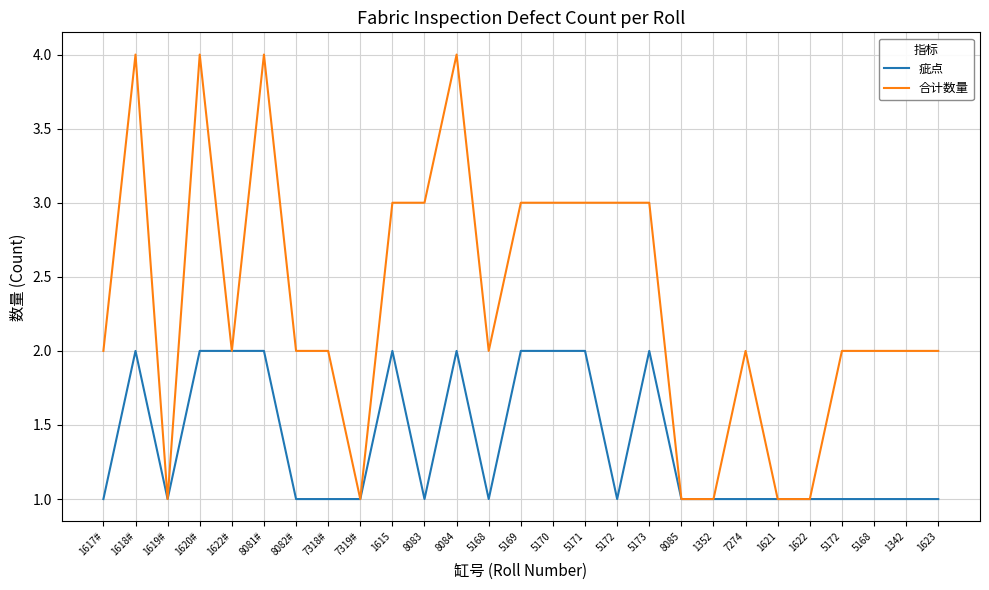

Which series has the largest range (max minus min)?

合计数量